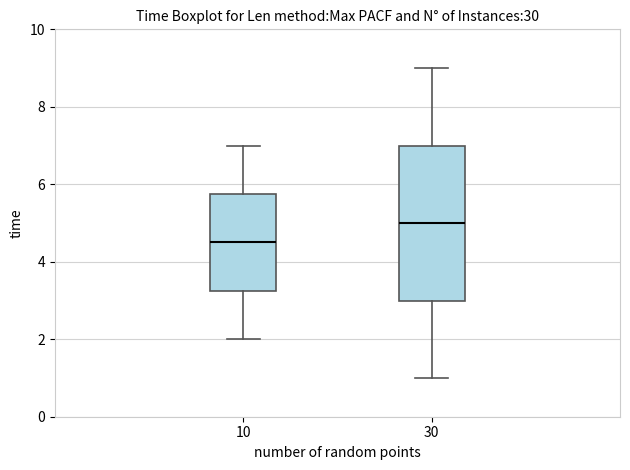

Which box has the highest median line?

30